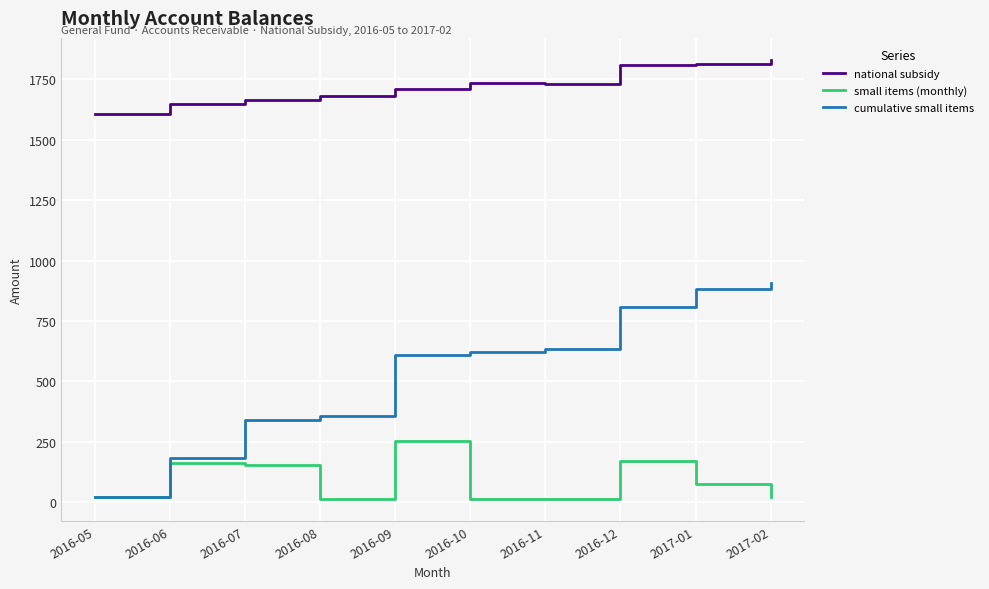

What is the difference between the small items (monthly) values at 2016-06 and 2016-05?

141.0